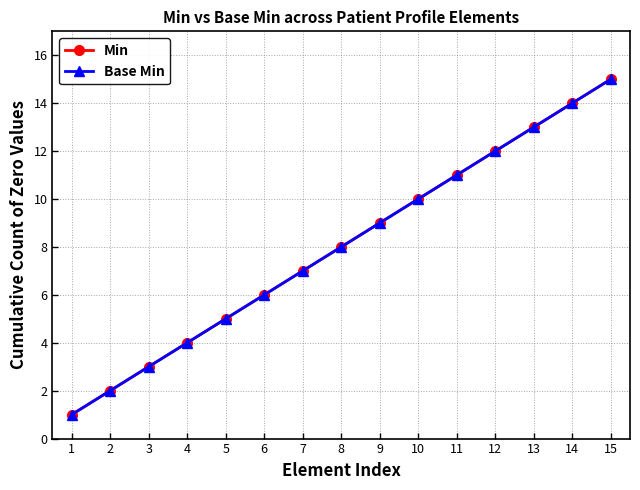

True or false: Base Min and Min intersect in this chart.

False